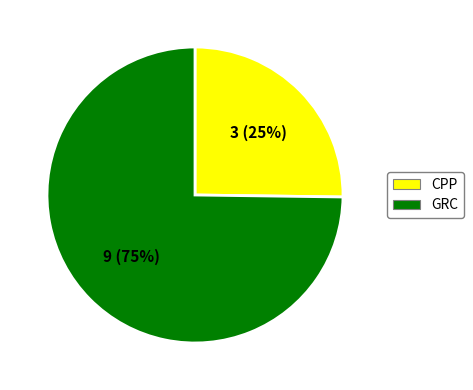

To the nearest percent, what is the difference between the largest and smallest slice percentages?

50%